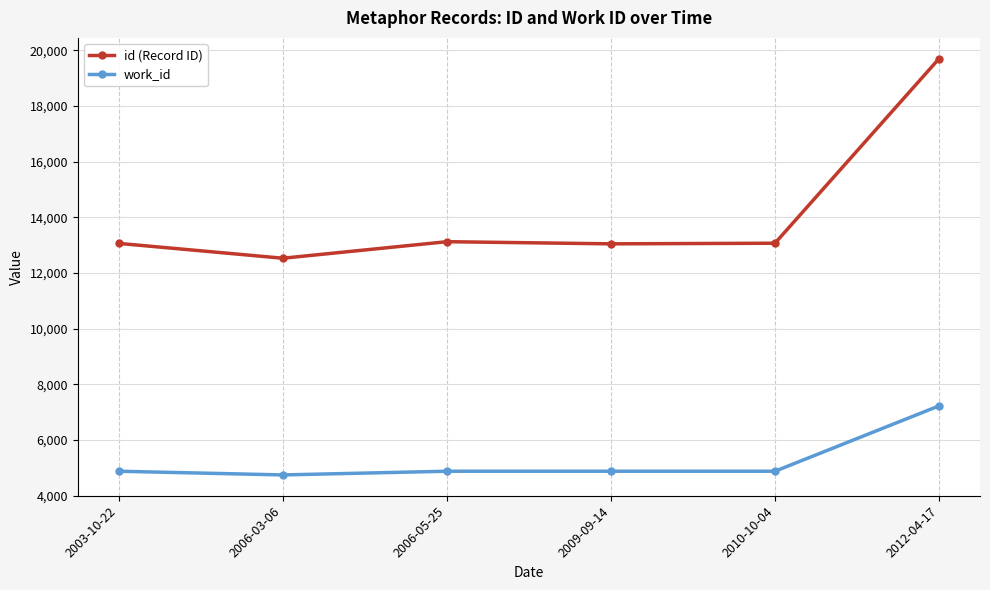

True or false: id (Record ID) and work_id cross at least once.

False